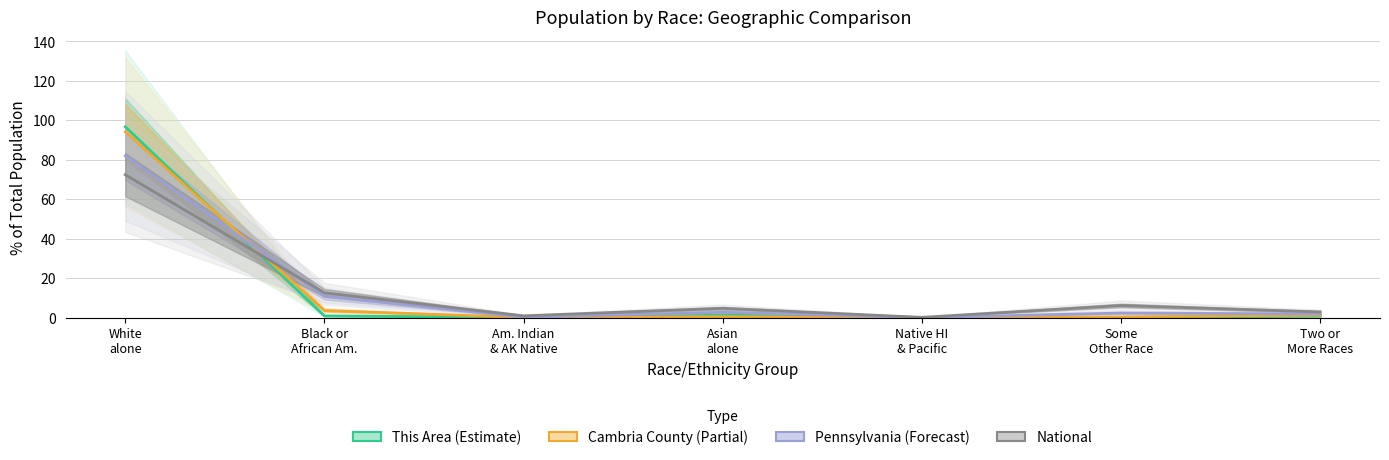

Which series has the largest range (max minus min)?

This Area